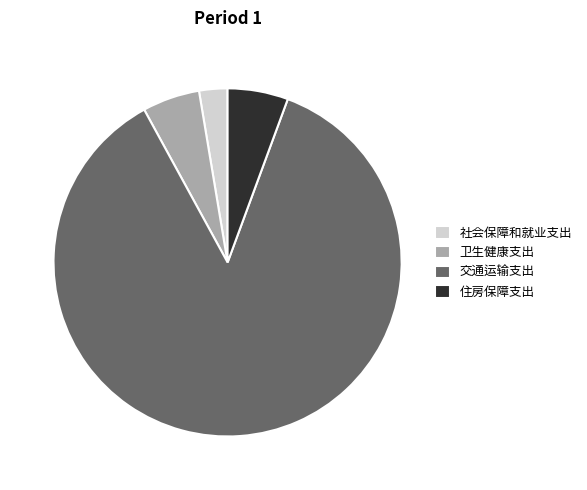

Combined, do 住房保障支出 and 社会保障和就业支出 account for over 50%?

No